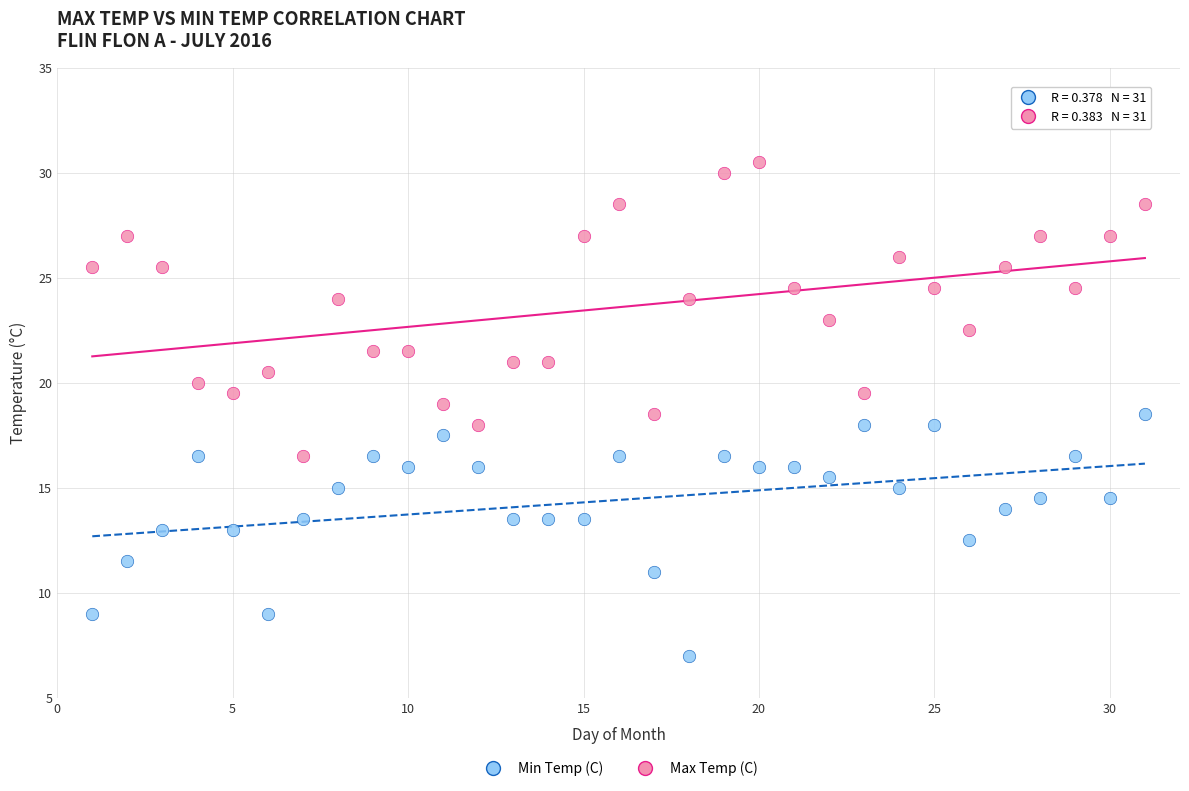

Across all data points, what is the range of X values (max minus min)?

30.0